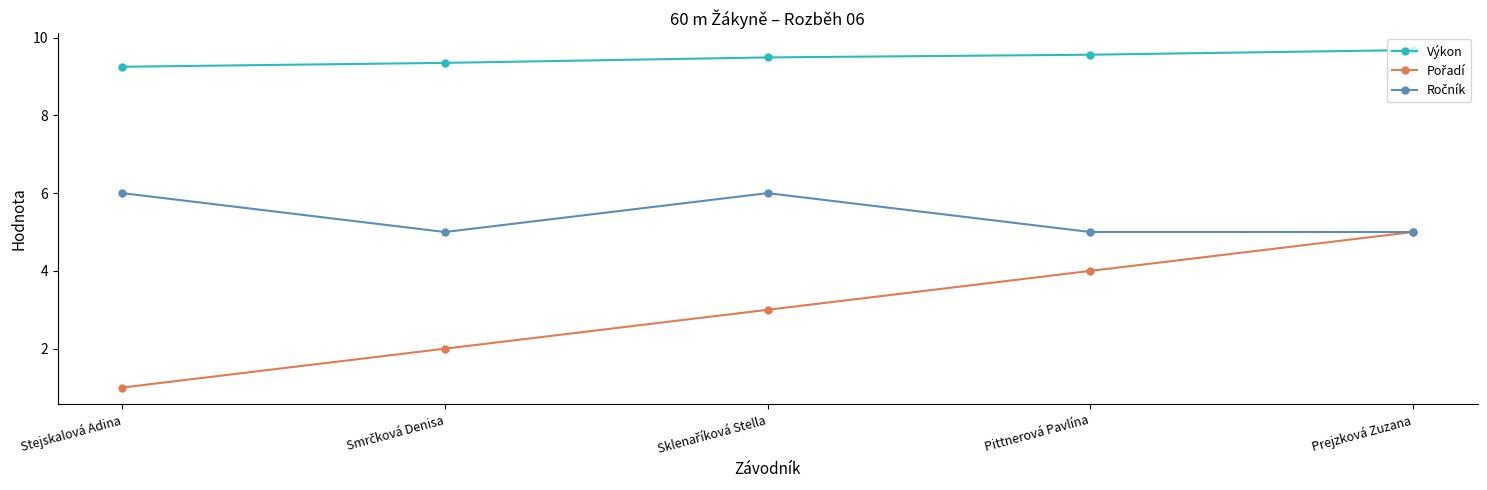

True or false: Výkon has more than 2 interior local peaks.

False